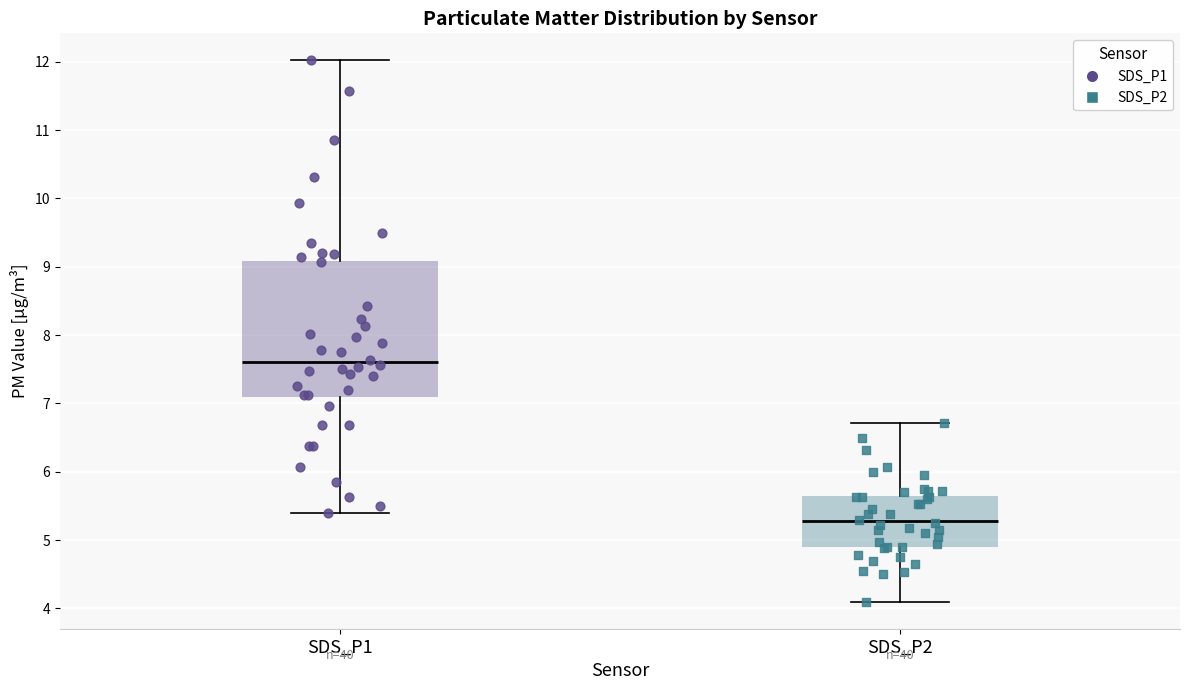

Reading left to right, read every box against the y-axis: the position of its median line, the range the box covers, and the ends of its whiskers. The values are not printed on the chart, so give them approximately, as read against the axis.

SDS_P1: median 7.6, box 7.1 to 9.1, whiskers 5.4 to 12.0
SDS_P2: median 5.3, box 4.9 to 5.6, whiskers 4.1 to 6.7